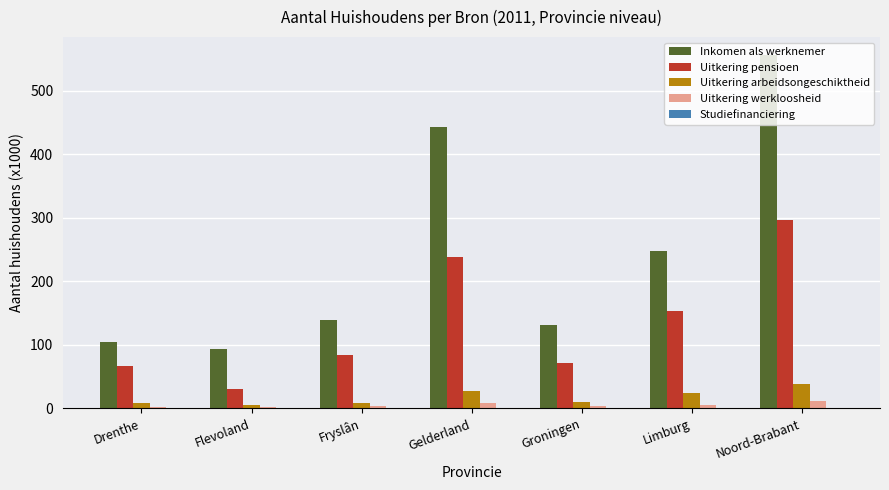

What is the greatest value displayed?

557